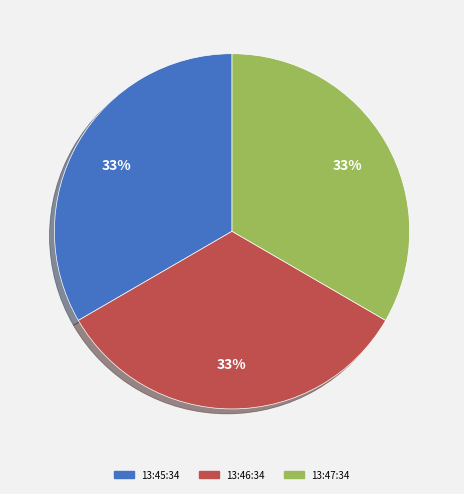

How many slices are in this pie chart?

3